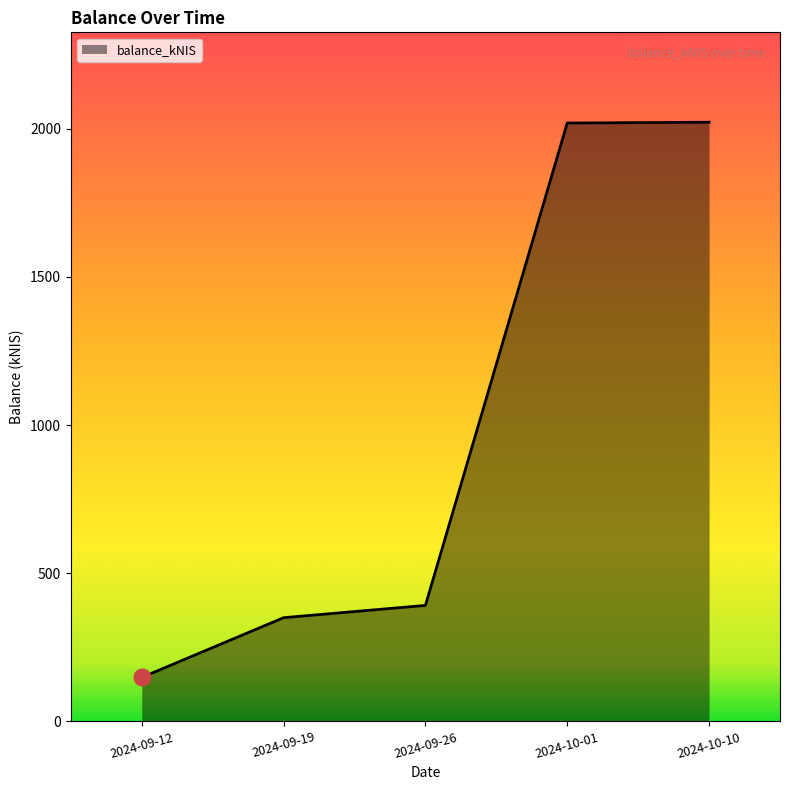

True or false: the data has more than 2 interior local peaks.

False